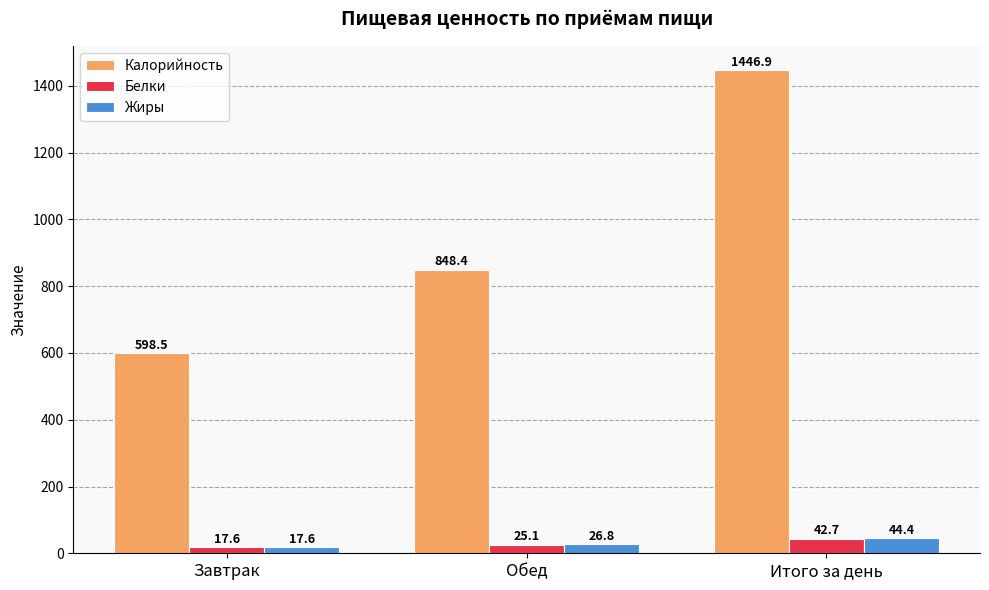

Is it true that Жиры equals 44.4 at Итого за день?

True